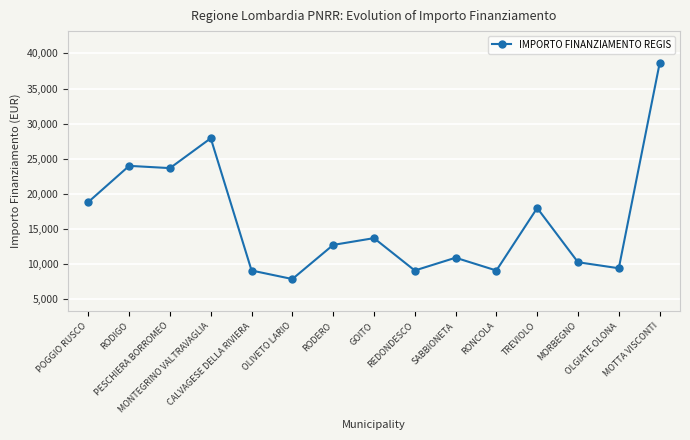

What is the value of the 13th point from the left?

10284